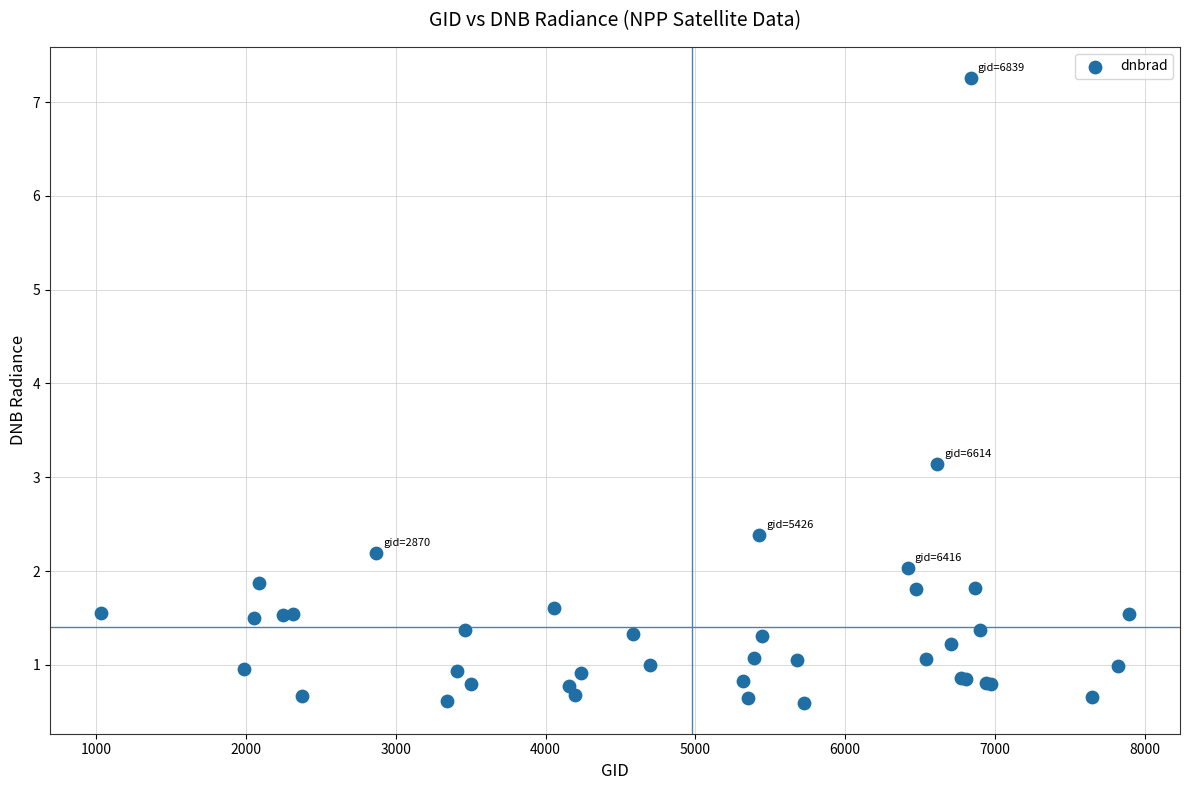

What Y value in the scatter plot is closest to 3?

3.1